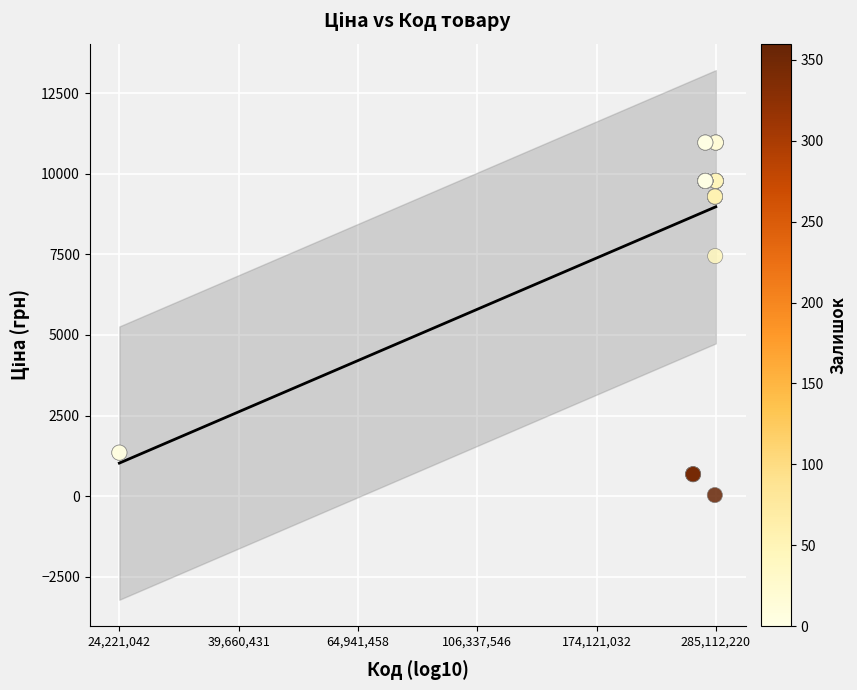

What Y value in the scatter plot is closest to 5498?

7444.6